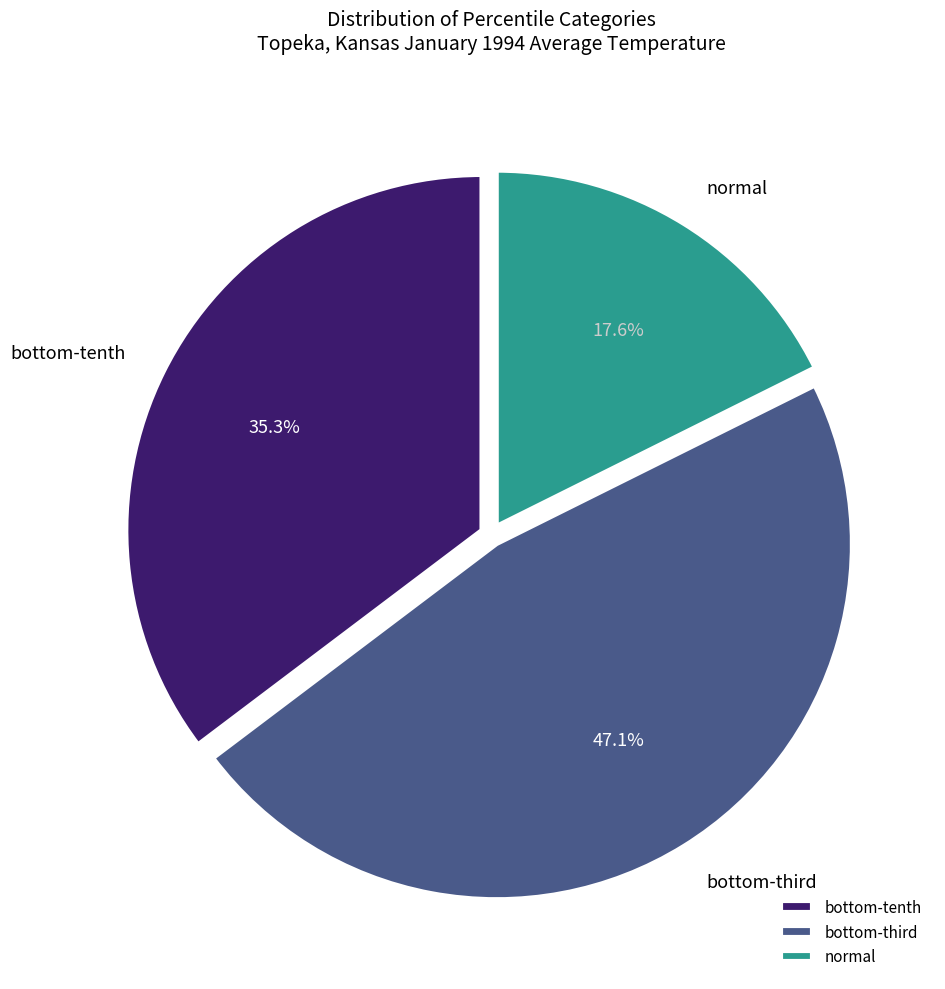

What is the smallest slice in the pie chart?

normal